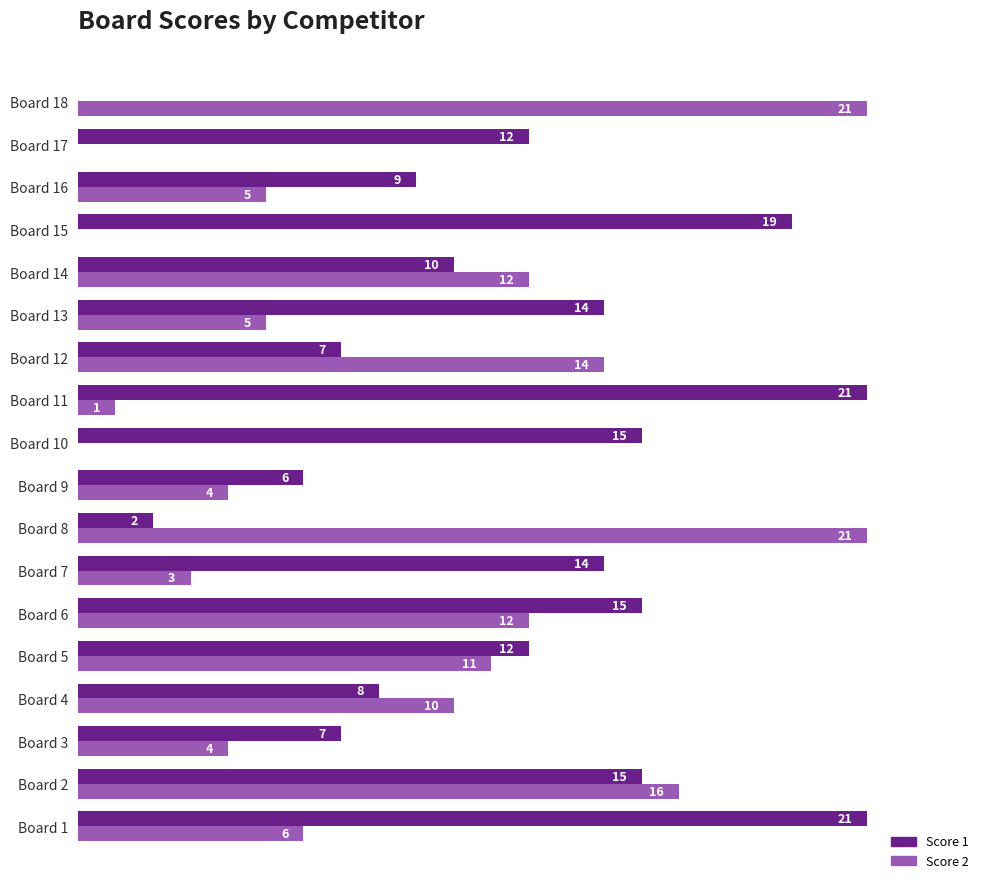

At which category is the sum across all series the highest?

Board 2